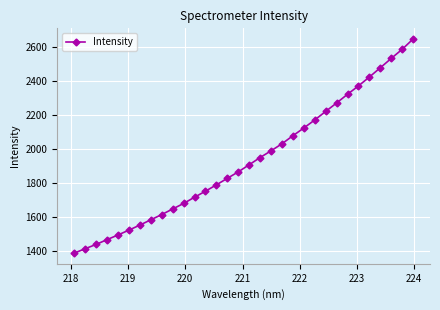

What is the value of the 29th point from the left?

2475.8